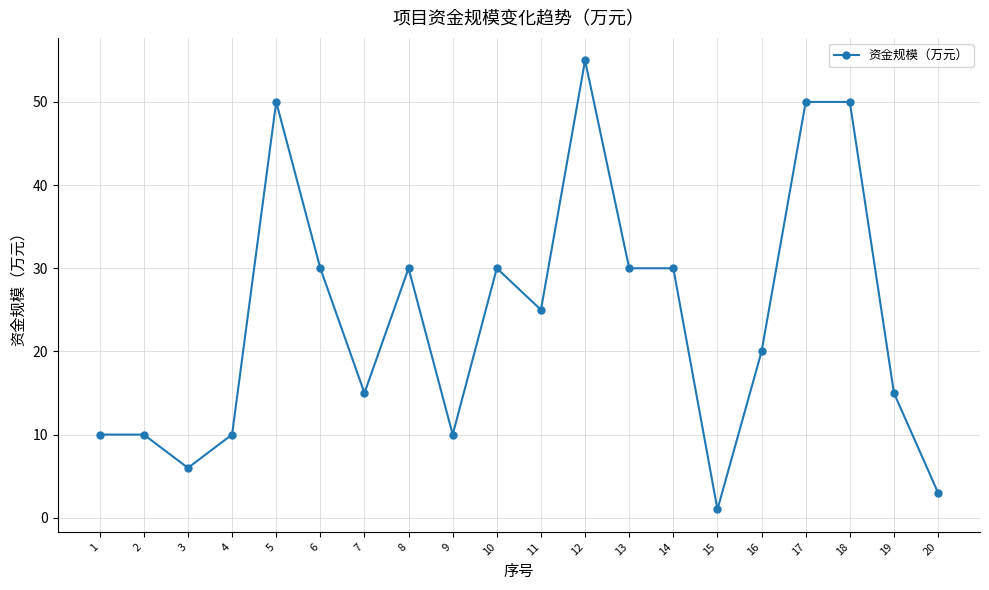

Reading left to right, extract all data points from this chart.

1=10	2=10	3=6	4=10	5=50	6=30	7=15	8=30	9=10	10=30	11=25	12=55	13=30	14=30	15=1	16=20	17=50	18=50	19=15	20=3